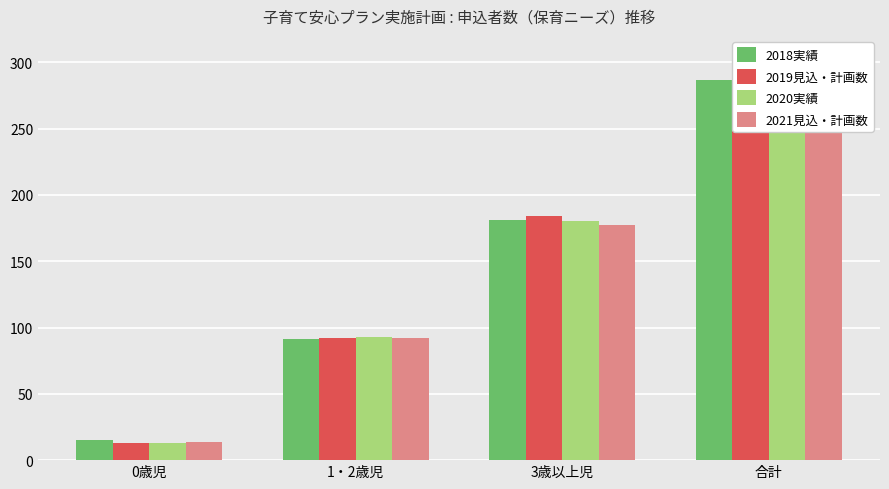

Which series has the largest total across all categories?

2019見込・計画数